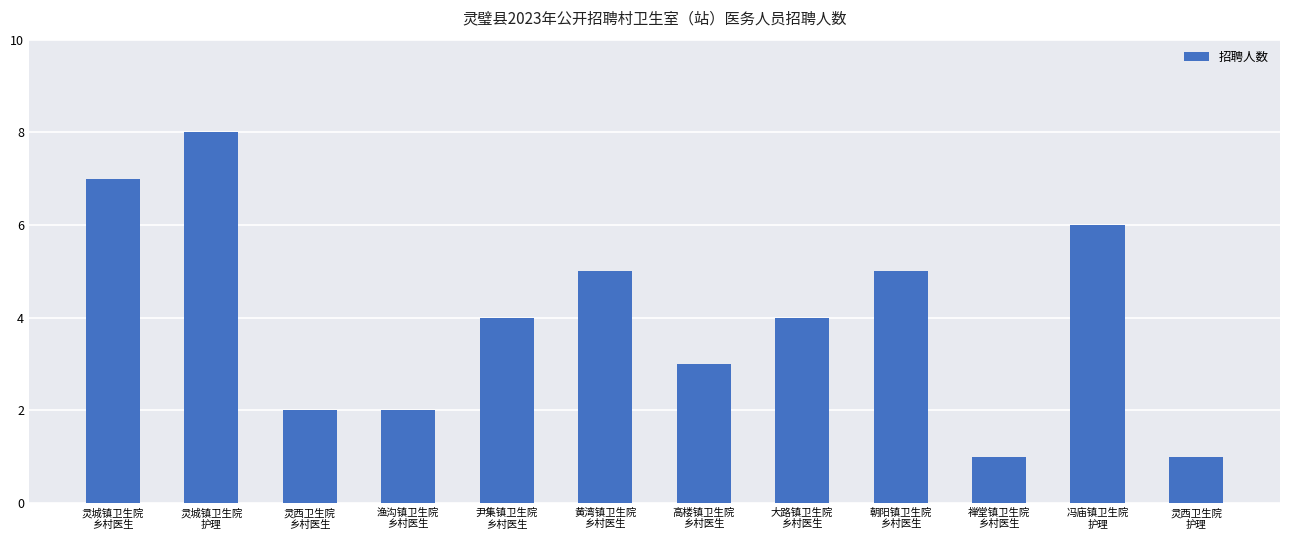

Reading left to right, what are all the values shown in this chart?

7	8	2	2	4	5	3	4	5	1	6	1